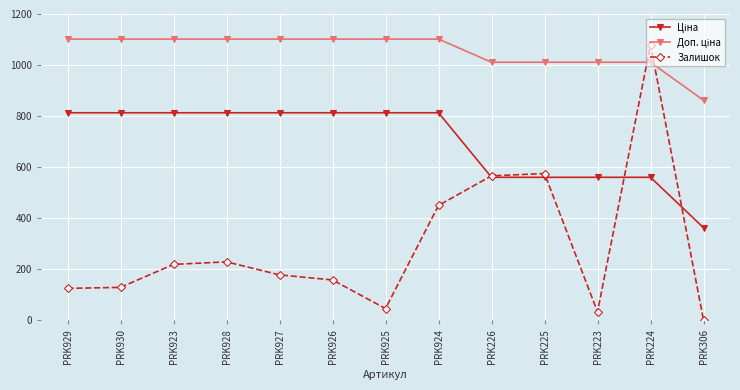

What is the smallest value displayed?

1.0